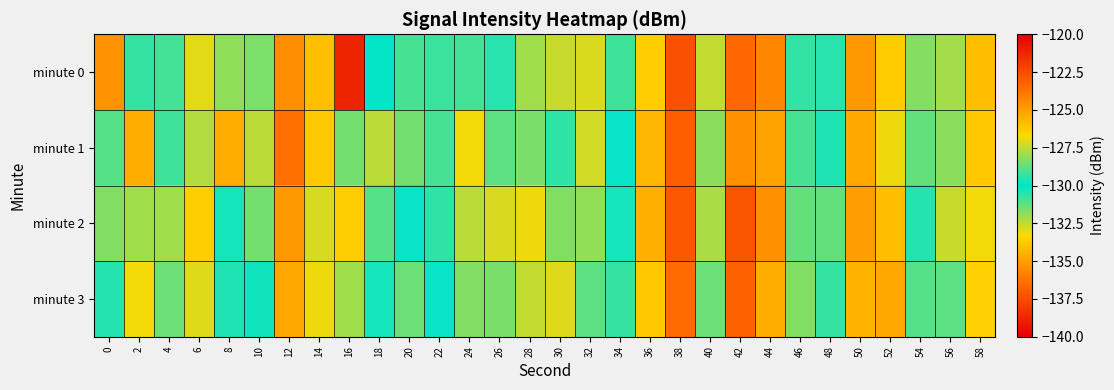

List the series in order of their overall mean, highest first.

minute 1, minute 0, minute 2, minute 3